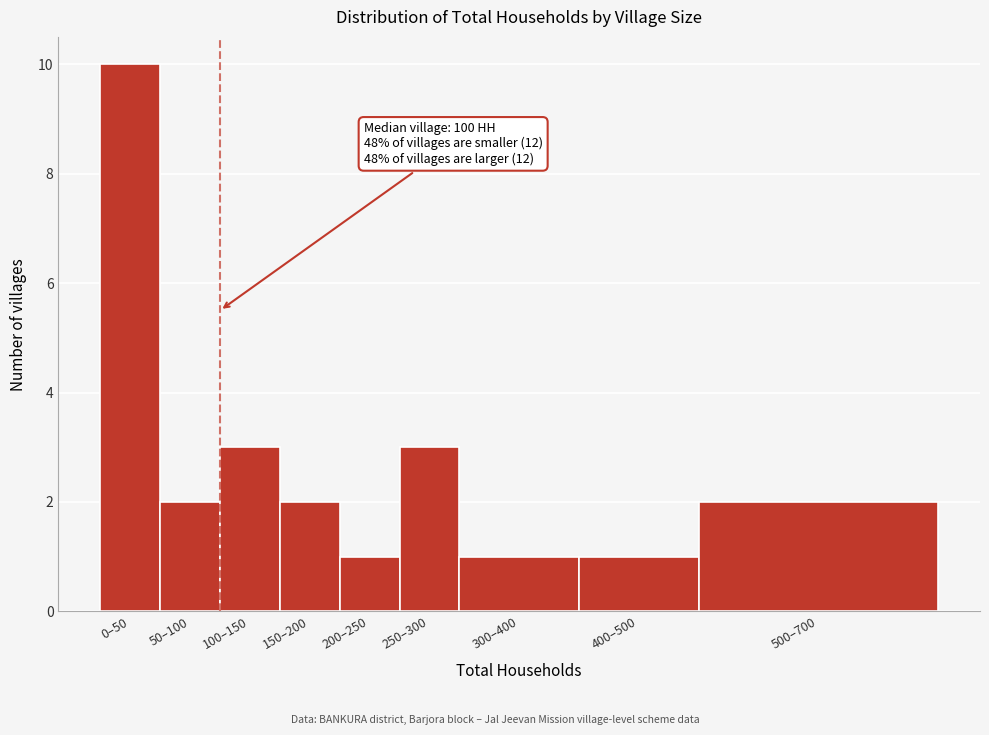

Reading left to right, extract all data points from this chart.

0–50=10	50–100=2	100–150=3	150–200=2	200–250=1	250–300=3	300–400=1	400–500=1	500–700=2